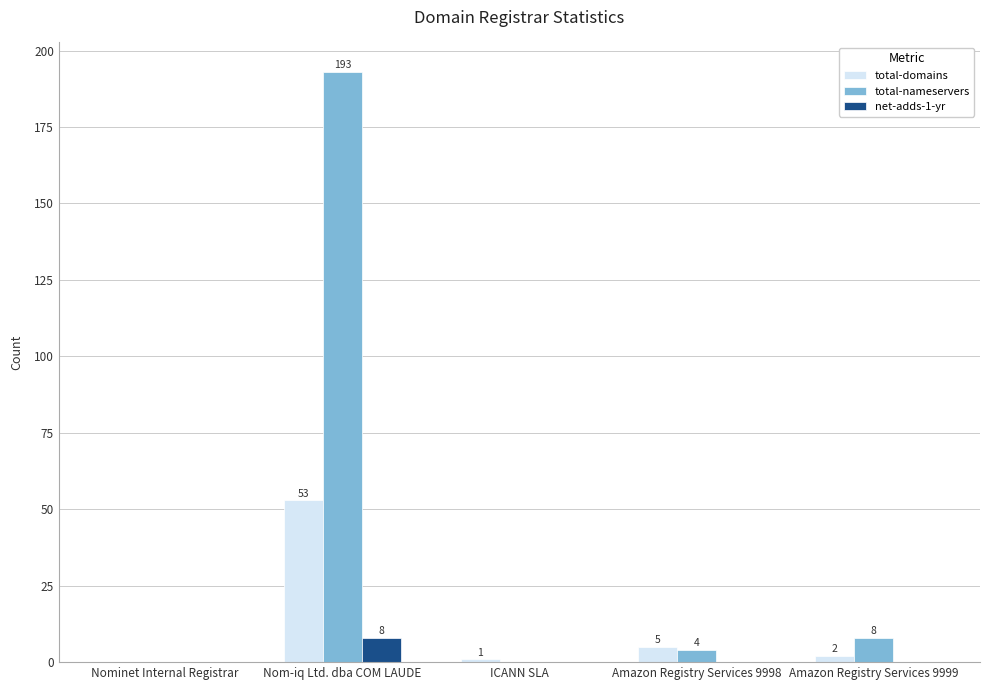

True or false: total-nameservers has a value of 4 at Amazon Registry Services 9998.

True